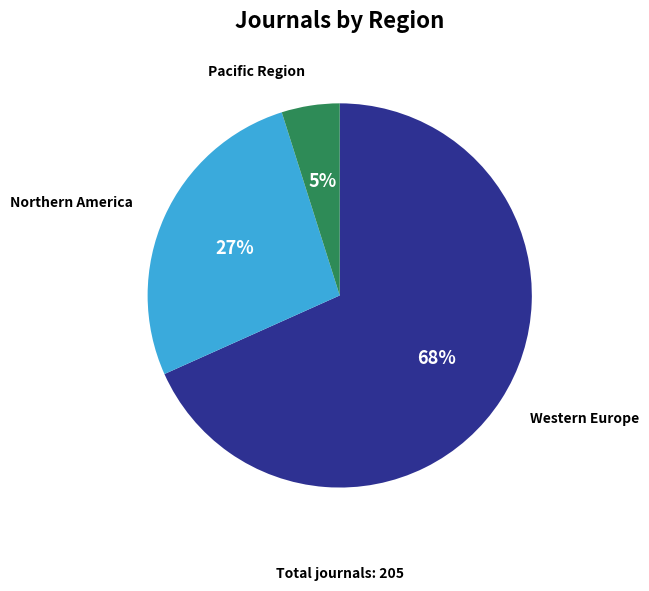

Between Northern America and Pacific Region, which is larger?

Northern America